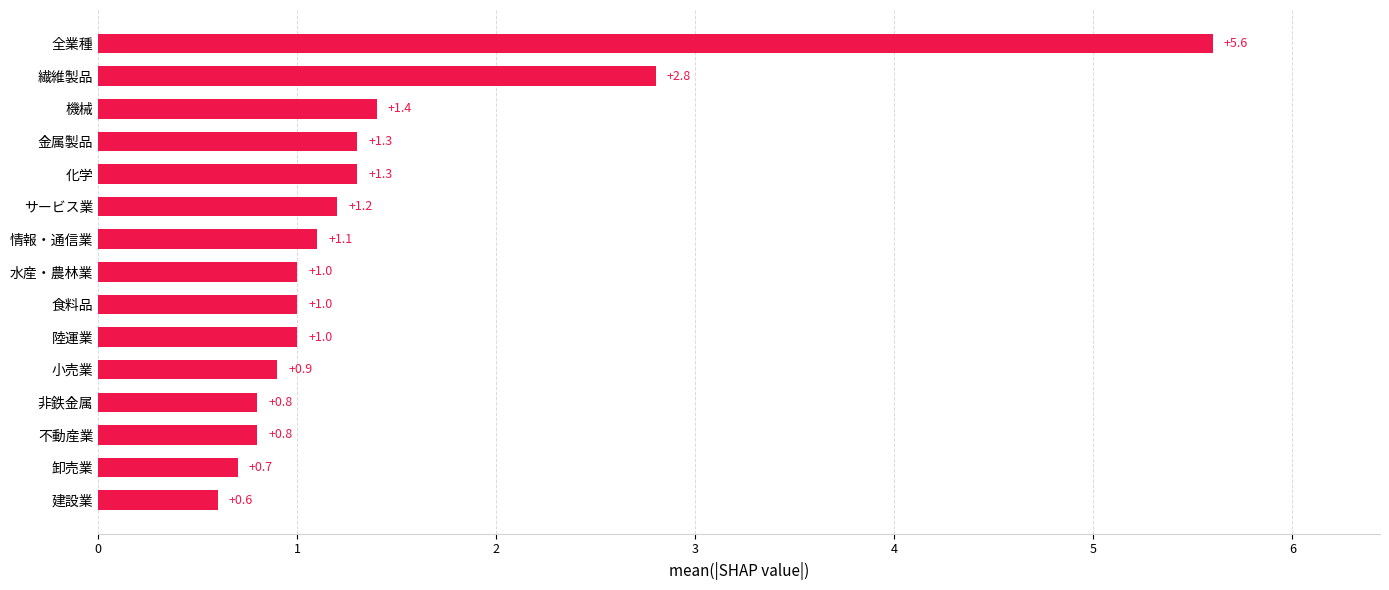

What is the difference between the second highest and second lowest values?

2.1